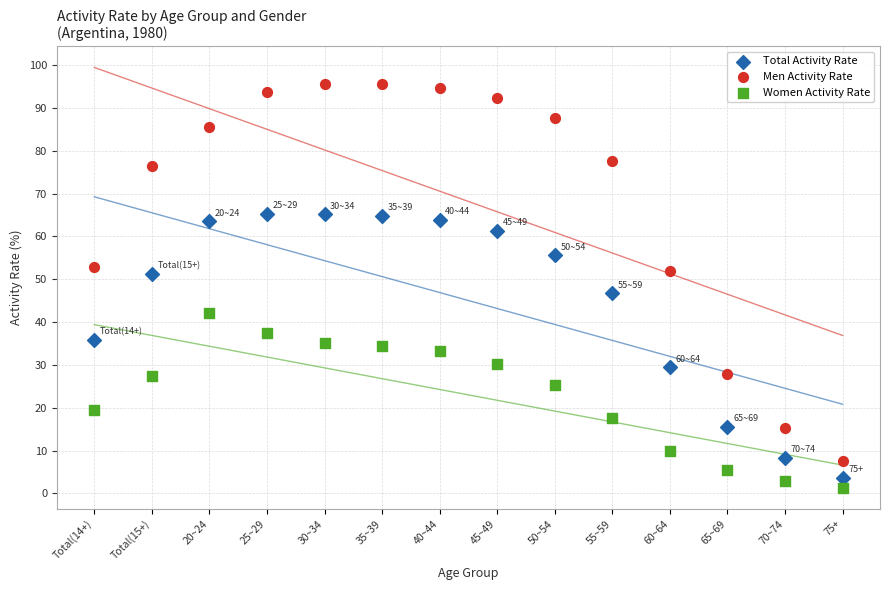

Across all series, what Y value is closest to 48?

46.7